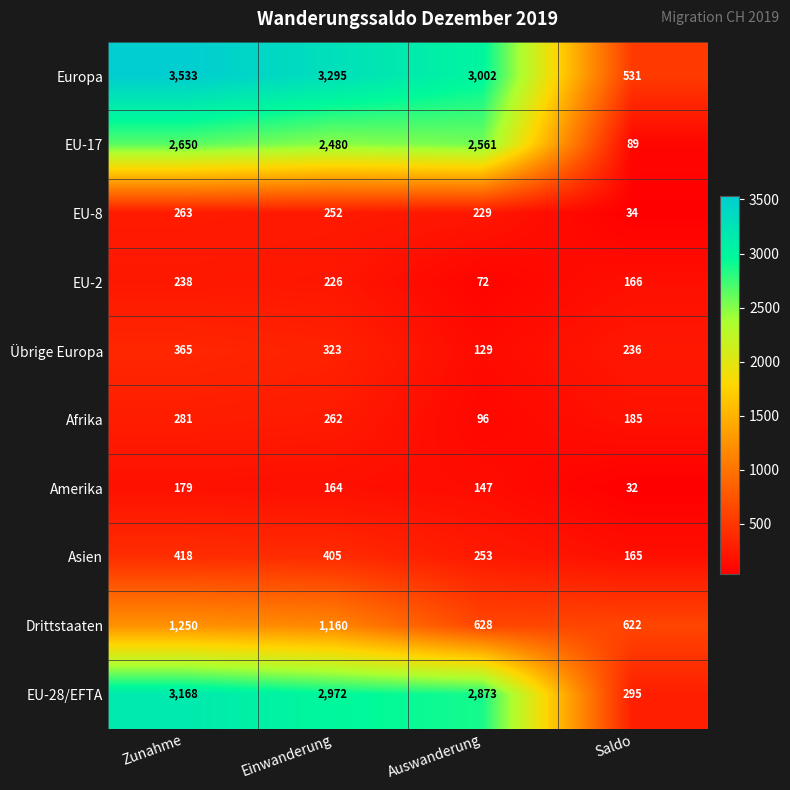

List the series in order of their peak value, highest first.

Europa, EU-28/EFTA, EU-17, Drittstaaten, Asien, Übrige Europa, Afrika, EU-8, EU-2, Amerika